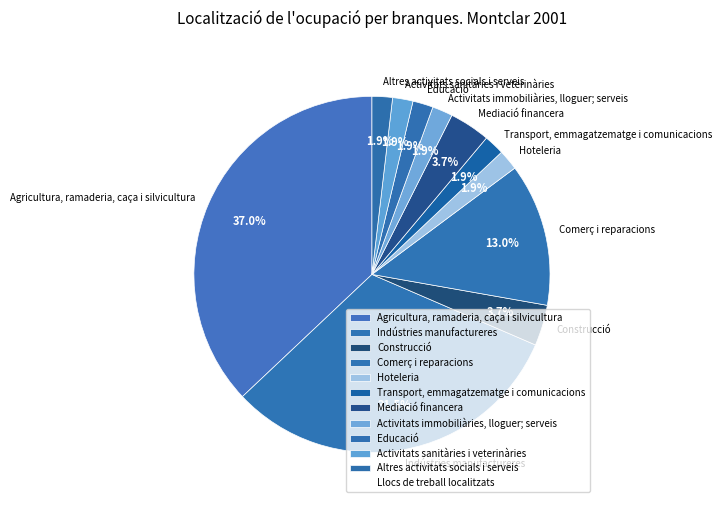

The Educació slice represents 2% of the pie. True or false?

True